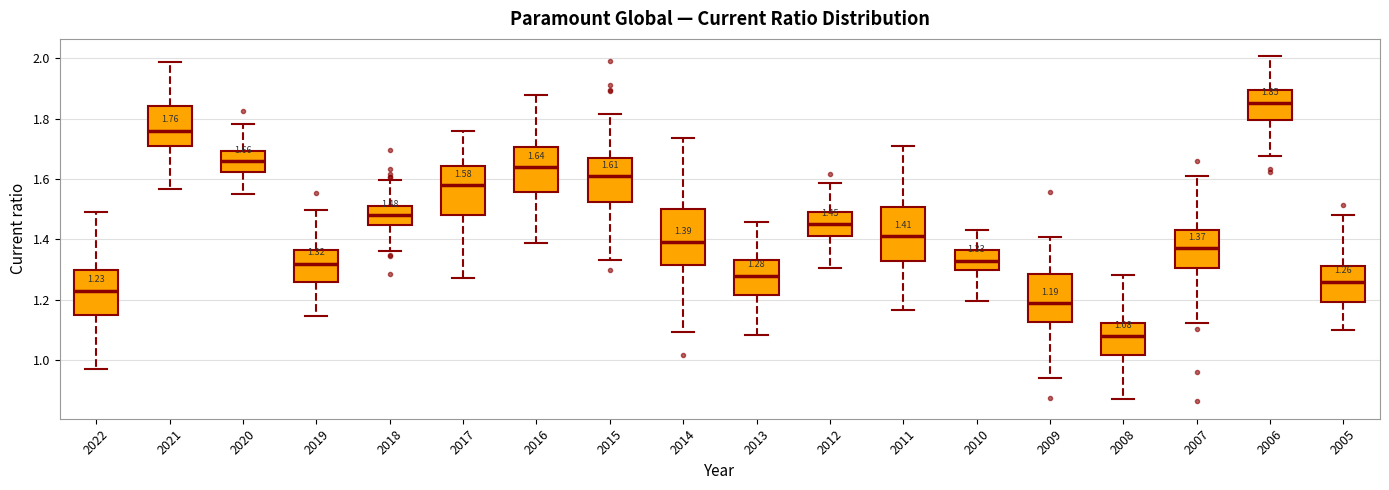

Which box's median line is the lowest?

2008